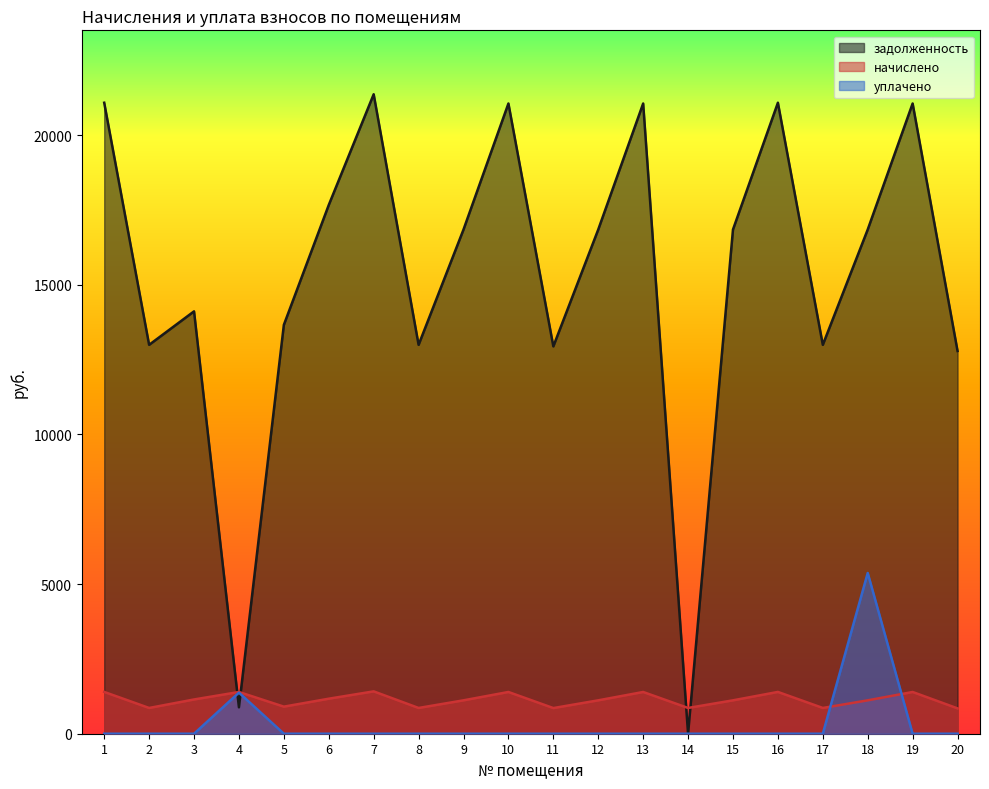

Where is the first local maximum for начислено?

4